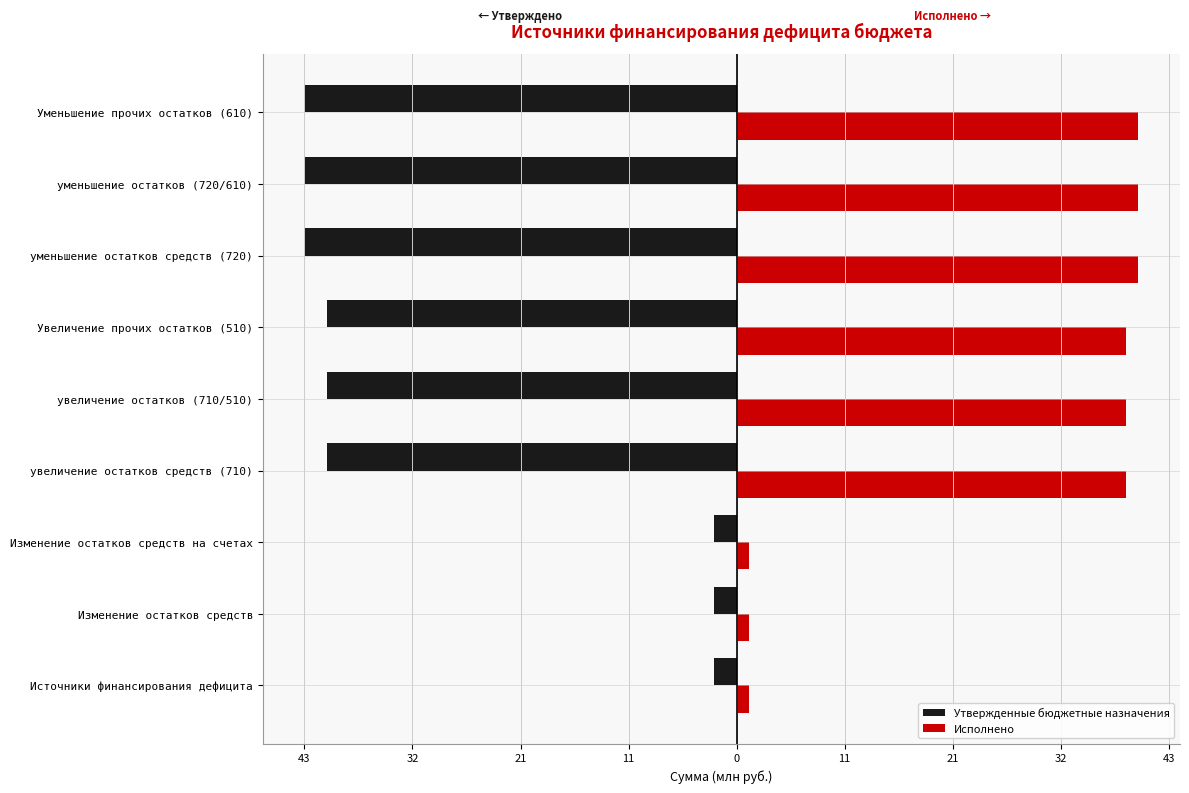

What is the smallest value displayed?

-43.0